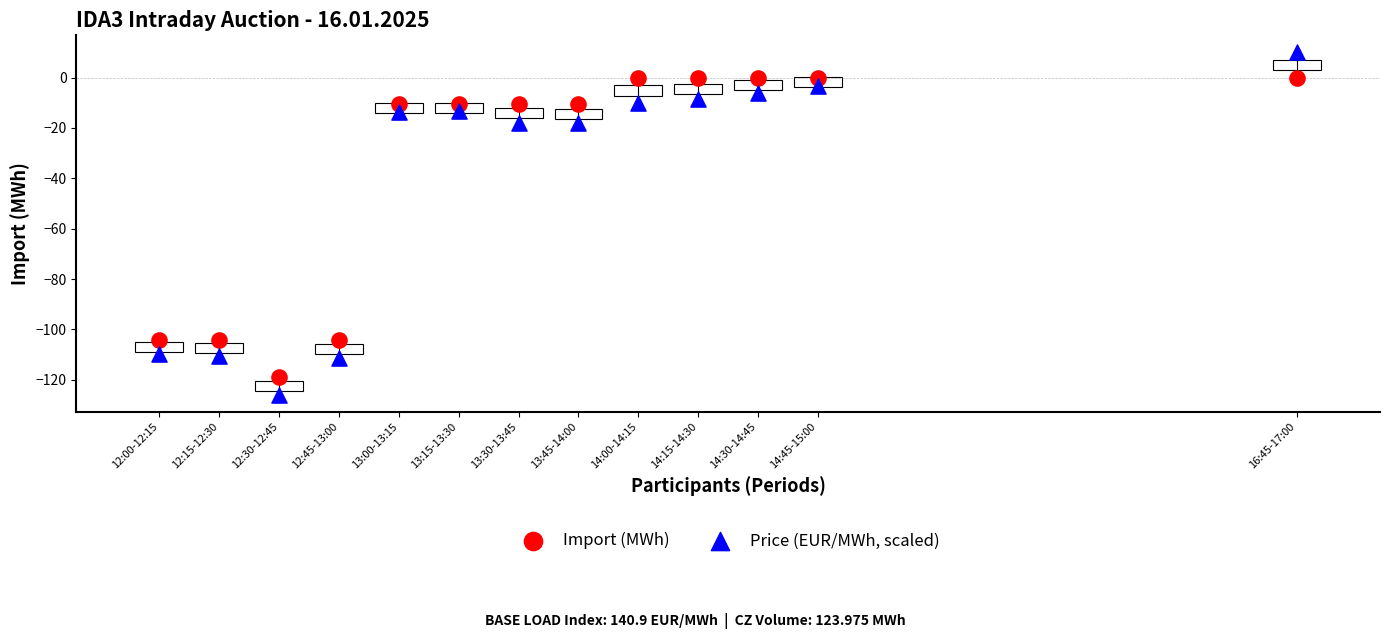

Which series contains the lowest Y value?

Price (EUR/MWh, scaled)